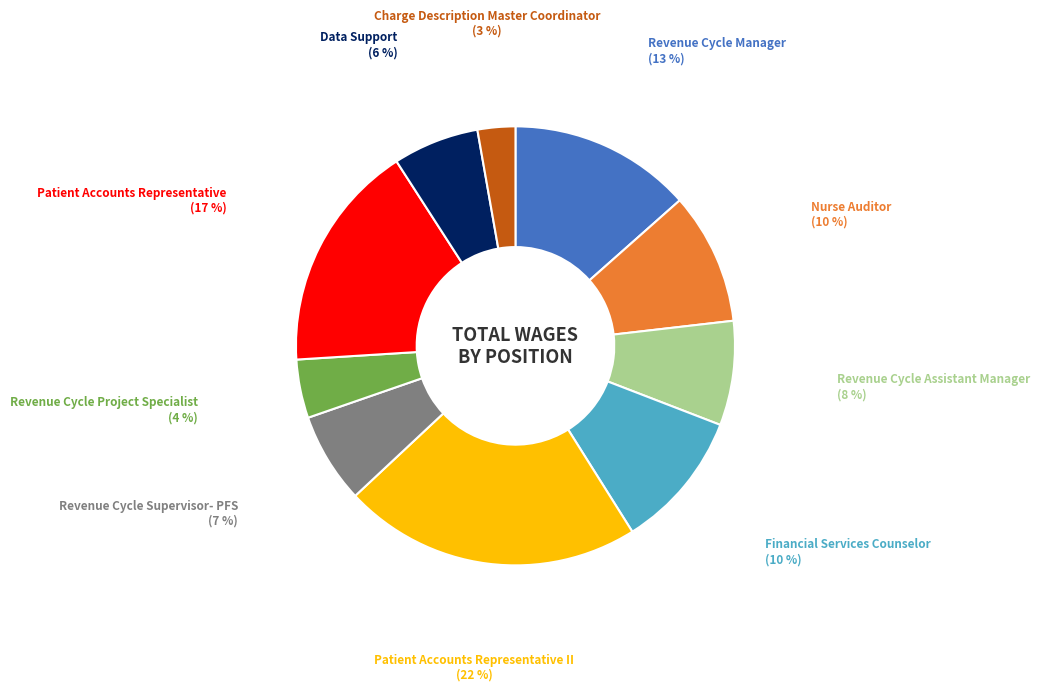

To the nearest percent, what is the average slice percentage?

10%